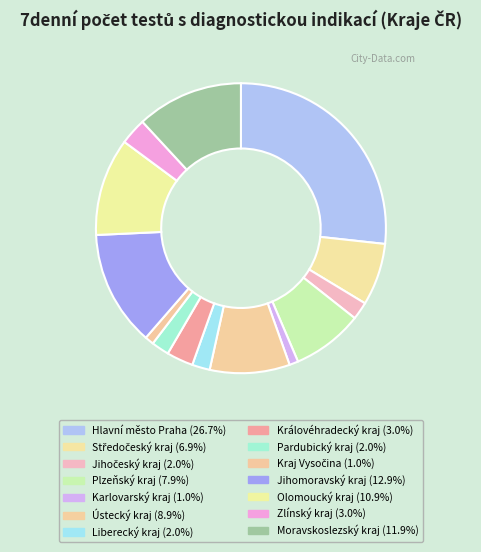

How many segments does this pie chart have?

14